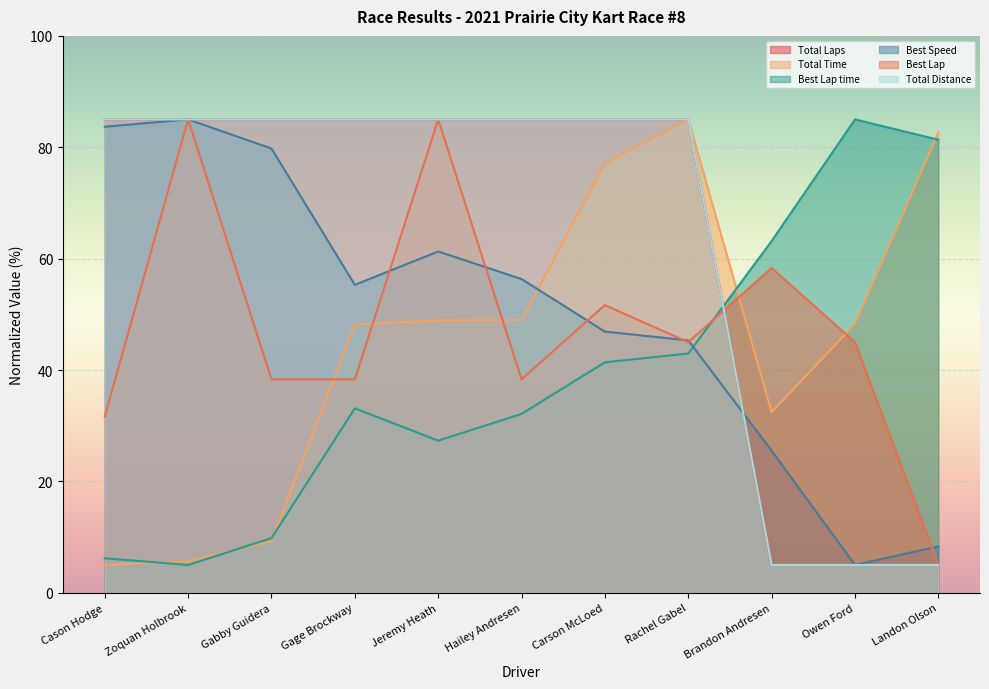

The value of Total Time at Gabby Guidera is 9.3. True or false?

True